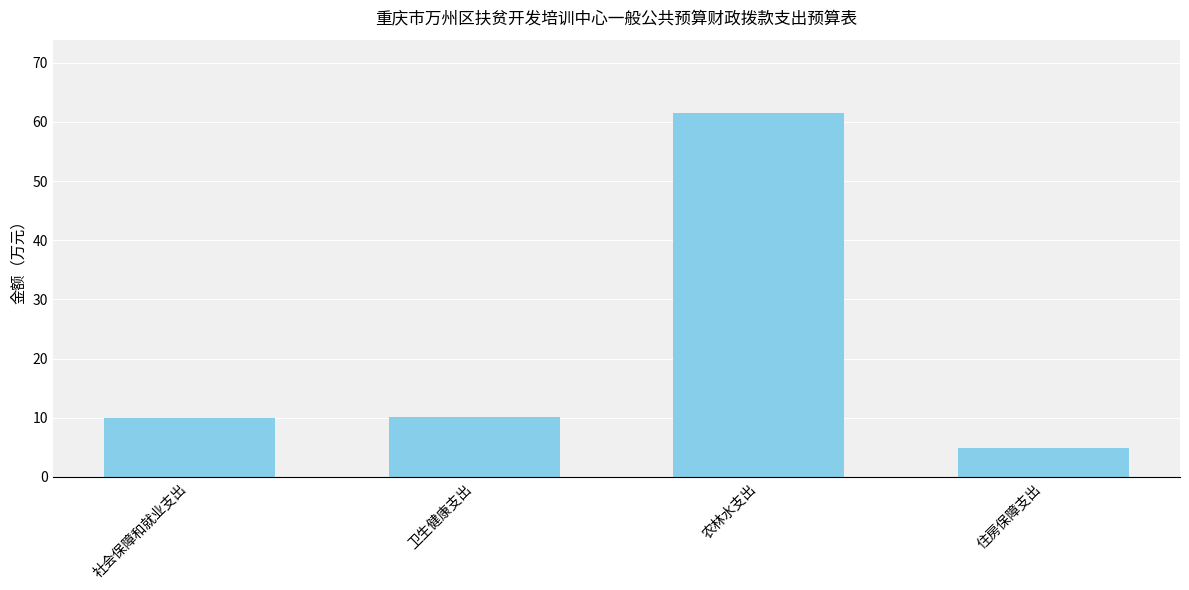

What is the minimum value shown in the chart?

4.9